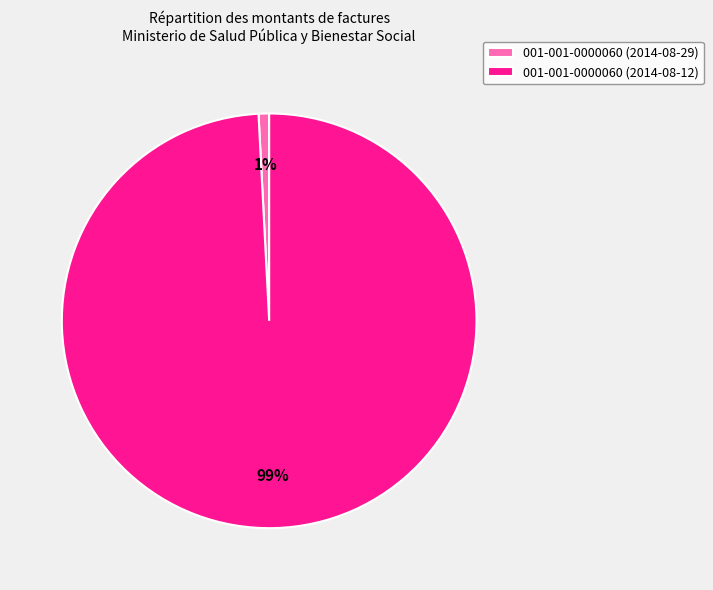

Count the number of slices in the pie.

2